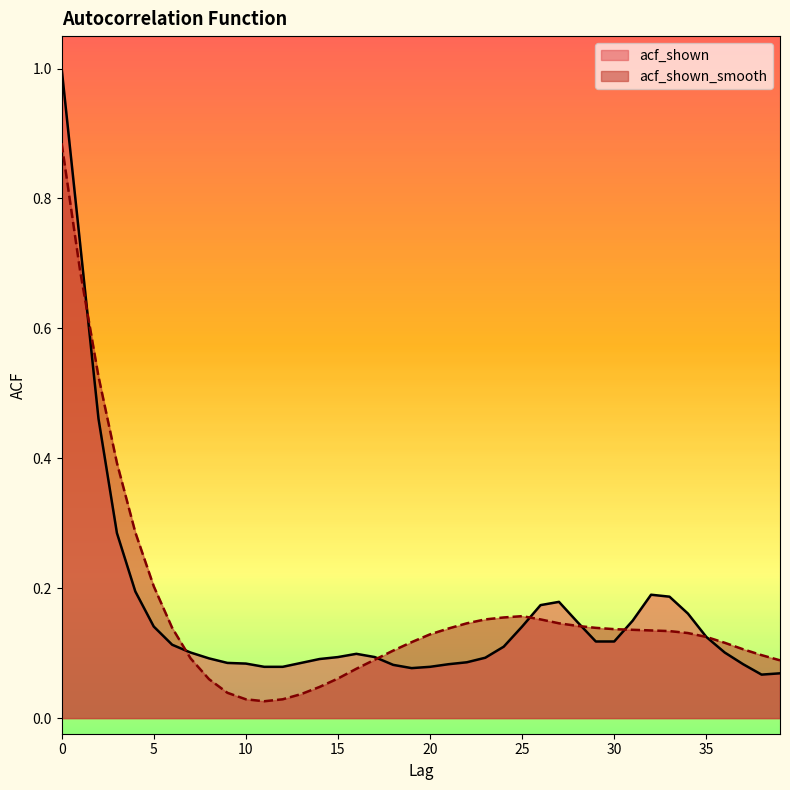

How many lines are shown in the chart?

2